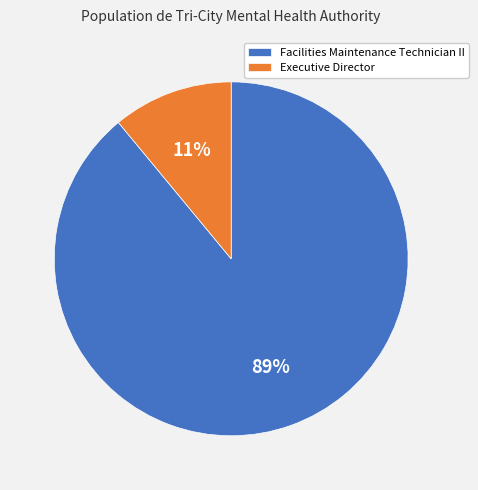

What percentage is the Executive Director slice, to the nearest percent?

11%